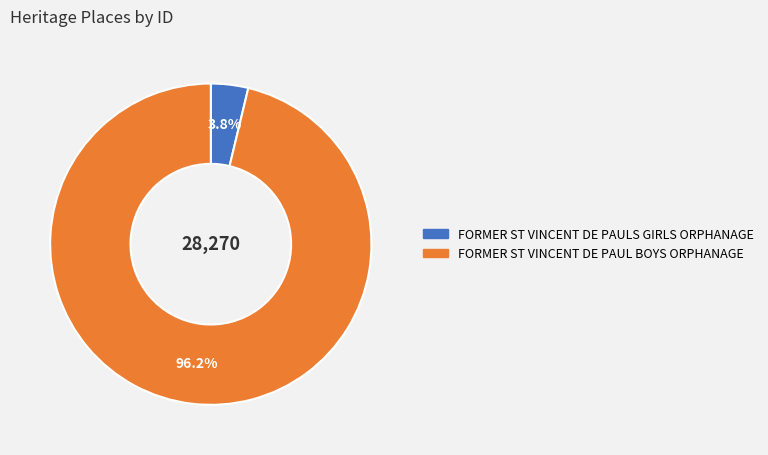

To the nearest percent, what portion does FORMER ST VINCENT DE PAUL BOYS ORPHANAGE represent?

96%